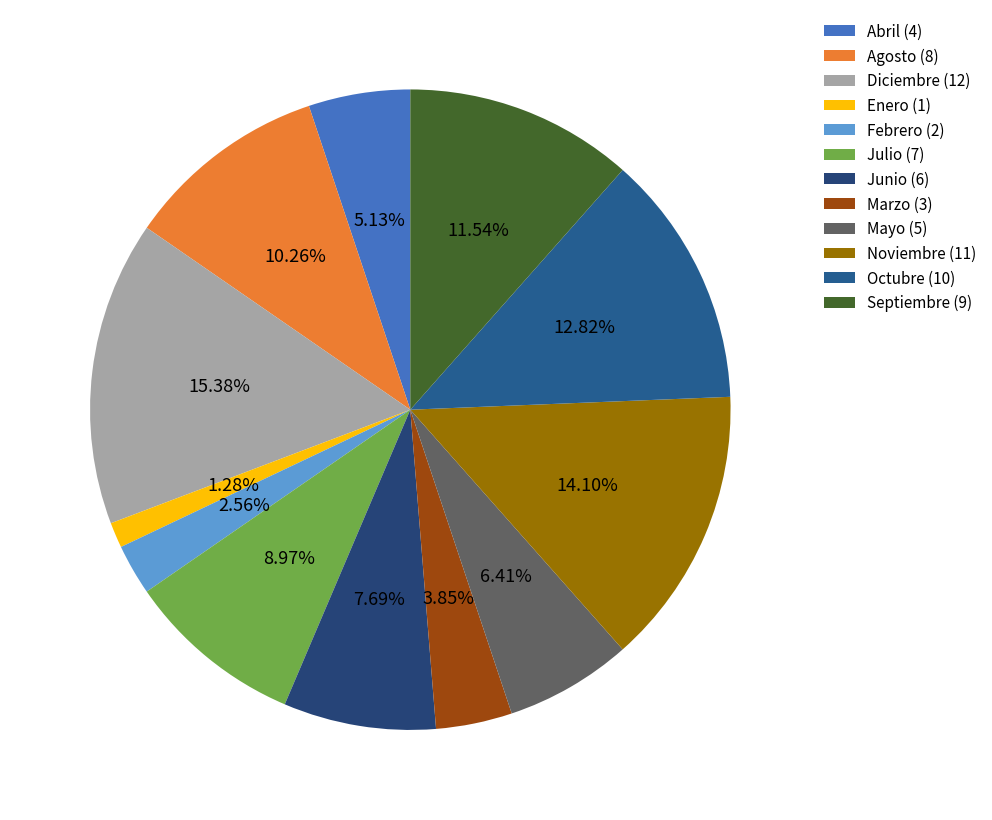

Which category has the smallest portion of the pie?

Enero